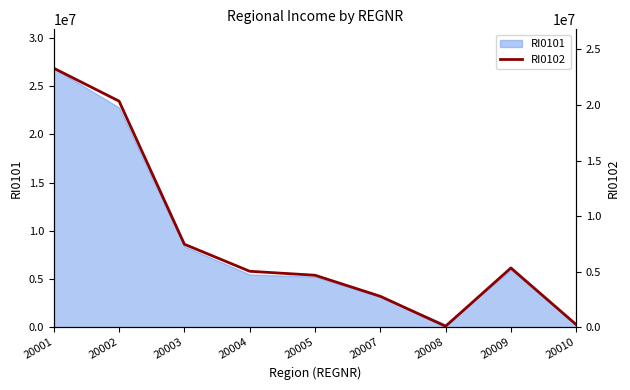

Rank the categories by value from lowest to highest.

20008, 20010, 20007, 20005, 20004, 20009, 20003, 20002, 20001